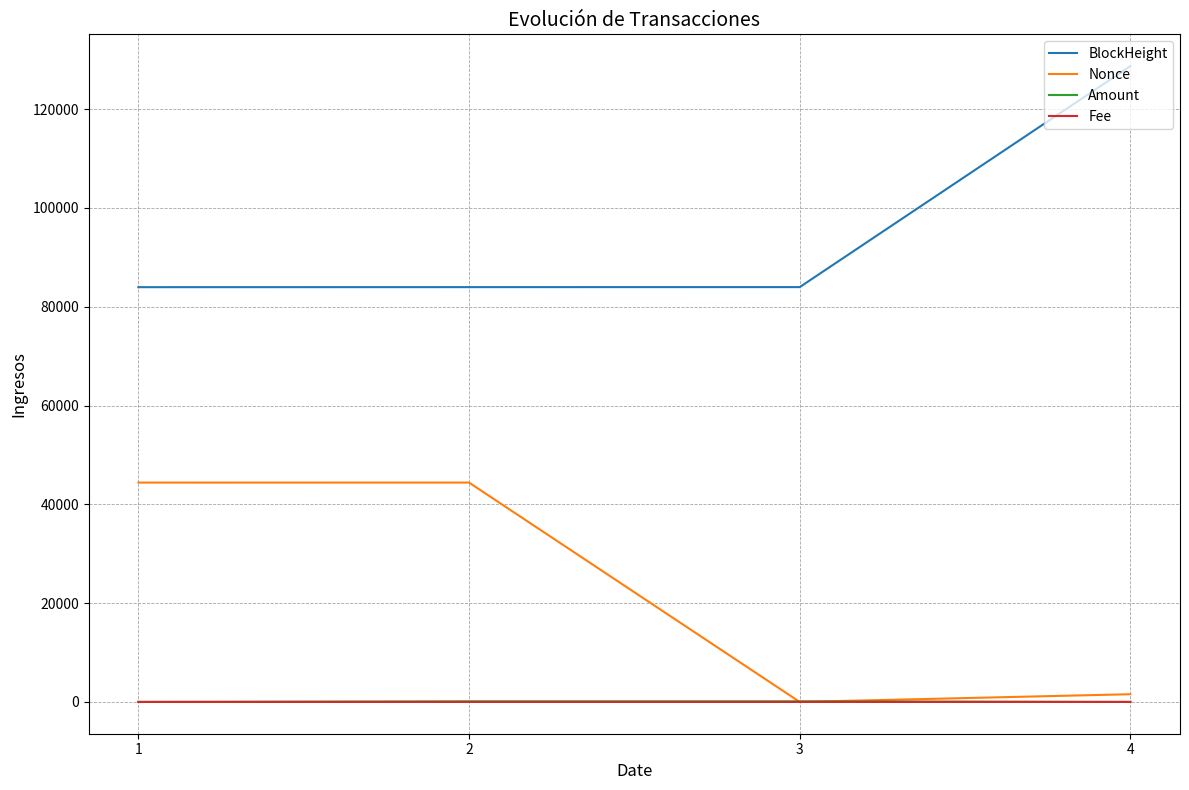

The value of BlockHeight at 1 is 83951.0. True or false?

True